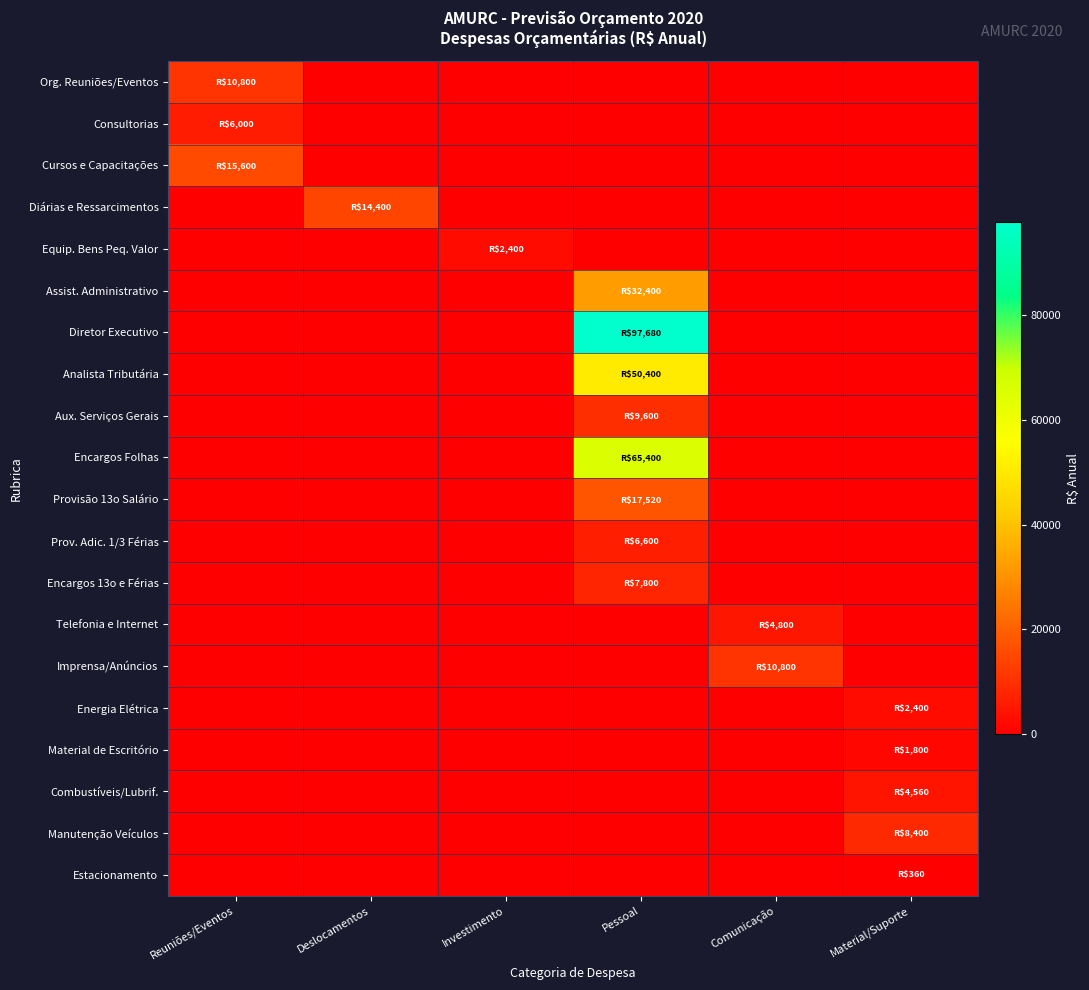

Reading right to left, what are all the values shown in this chart?

Org. Reuniões/Eventos: Material/Suporte=0	Comunicação=0	Pessoal=0	Investimento=0	Deslocamentos=0	Reuniões/Eventos=10800
Consultorias: Material/Suporte=0	Comunicação=0	Pessoal=0	Investimento=0	Deslocamentos=0	Reuniões/Eventos=6000
Cursos e Capacitações: Material/Suporte=0	Comunicação=0	Pessoal=0	Investimento=0	Deslocamentos=0	Reuniões/Eventos=15600
Diárias e Ressarcimentos: Material/Suporte=0	Comunicação=0	Pessoal=0	Investimento=0	Deslocamentos=14400	Reuniões/Eventos=0
Equip. Bens Peq. Valor: Material/Suporte=0	Comunicação=0	Pessoal=0	Investimento=2400	Deslocamentos=0	Reuniões/Eventos=0
Assist. Administrativo: Material/Suporte=0	Comunicação=0	Pessoal=32400	Investimento=0	Deslocamentos=0	Reuniões/Eventos=0
Diretor Executivo: Material/Suporte=0	Comunicação=0	Pessoal=97680	Investimento=0	Deslocamentos=0	Reuniões/Eventos=0
Analista Tributária: Material/Suporte=0	Comunicação=0	Pessoal=50400	Investimento=0	Deslocamentos=0	Reuniões/Eventos=0
Aux. Serviços Gerais: Material/Suporte=0	Comunicação=0	Pessoal=9600	Investimento=0	Deslocamentos=0	Reuniões/Eventos=0
Encargos Folhas: Material/Suporte=0	Comunicação=0	Pessoal=65400	Investimento=0	Deslocamentos=0	Reuniões/Eventos=0
Provisão 13o Salário: Material/Suporte=0	Comunicação=0	Pessoal=17520	Investimento=0	Deslocamentos=0	Reuniões/Eventos=0
Prov. Adic. 1/3 Férias: Material/Suporte=0	Comunicação=0	Pessoal=6600	Investimento=0	Deslocamentos=0	Reuniões/Eventos=0
Encargos 13o e Férias: Material/Suporte=0	Comunicação=0	Pessoal=7800	Investimento=0	Deslocamentos=0	Reuniões/Eventos=0
Telefonia e Internet: Material/Suporte=0	Comunicação=4800	Pessoal=0	Investimento=0	Deslocamentos=0	Reuniões/Eventos=0
Imprensa/Anúncios: Material/Suporte=0	Comunicação=10800	Pessoal=0	Investimento=0	Deslocamentos=0	Reuniões/Eventos=0
Energia Elétrica: Material/Suporte=2400	Comunicação=0	Pessoal=0	Investimento=0	Deslocamentos=0	Reuniões/Eventos=0
Material de Escritório: Material/Suporte=1800	Comunicação=0	Pessoal=0	Investimento=0	Deslocamentos=0	Reuniões/Eventos=0
Combustíveis/Lubrif.: Material/Suporte=4560	Comunicação=0	Pessoal=0	Investimento=0	Deslocamentos=0	Reuniões/Eventos=0
Manutenção Veículos: Material/Suporte=8400	Comunicação=0	Pessoal=0	Investimento=0	Deslocamentos=0	Reuniões/Eventos=0
Estacionamento: Material/Suporte=360	Comunicação=0	Pessoal=0	Investimento=0	Deslocamentos=0	Reuniões/Eventos=0